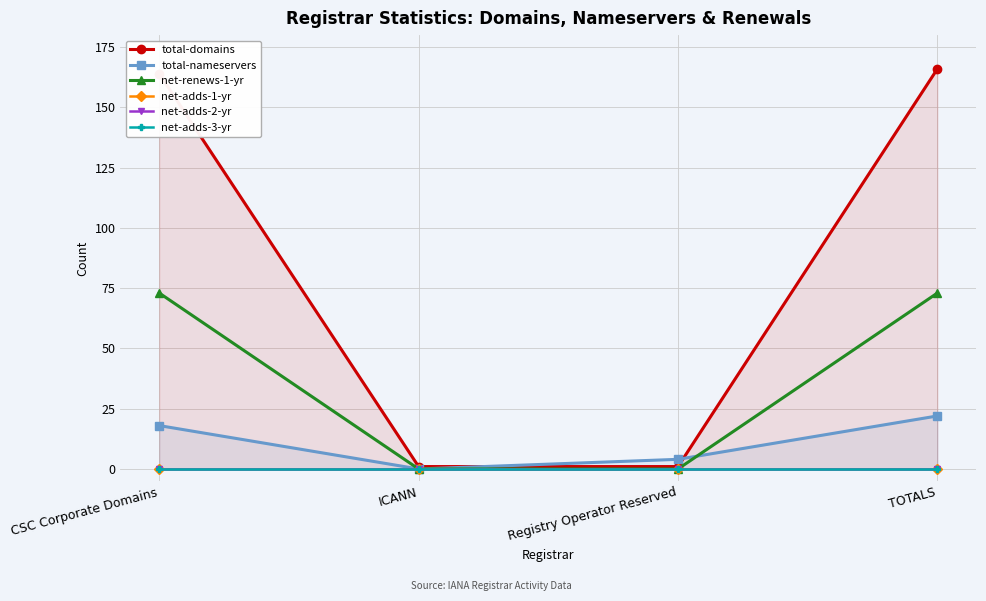

What is the label of the 2nd point from the right?

Registry Operator Reserved